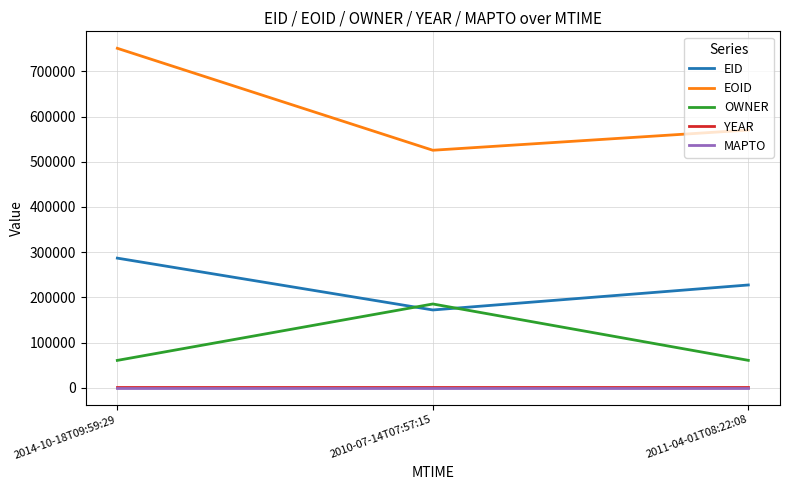

The value of EID at 2010-07-14T07:57:15 is 172055. True or false?

True